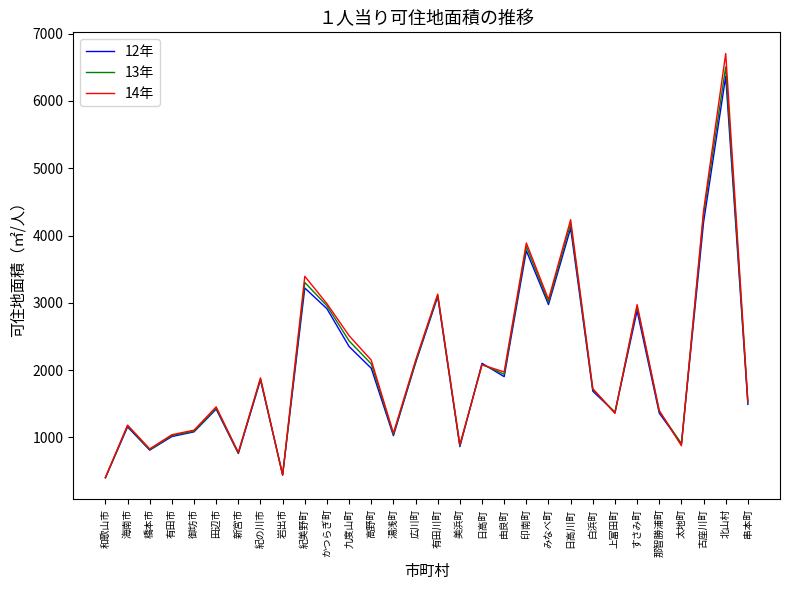

What is the average value of the 13年 series?

2088.0